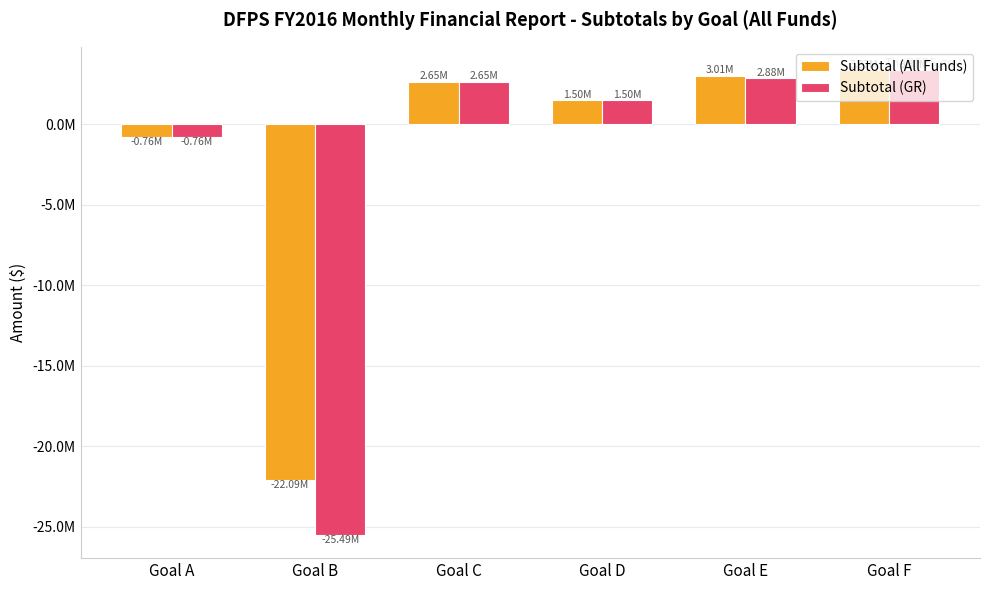

What is the average value of the Subtotal (GR) series?

-2641812